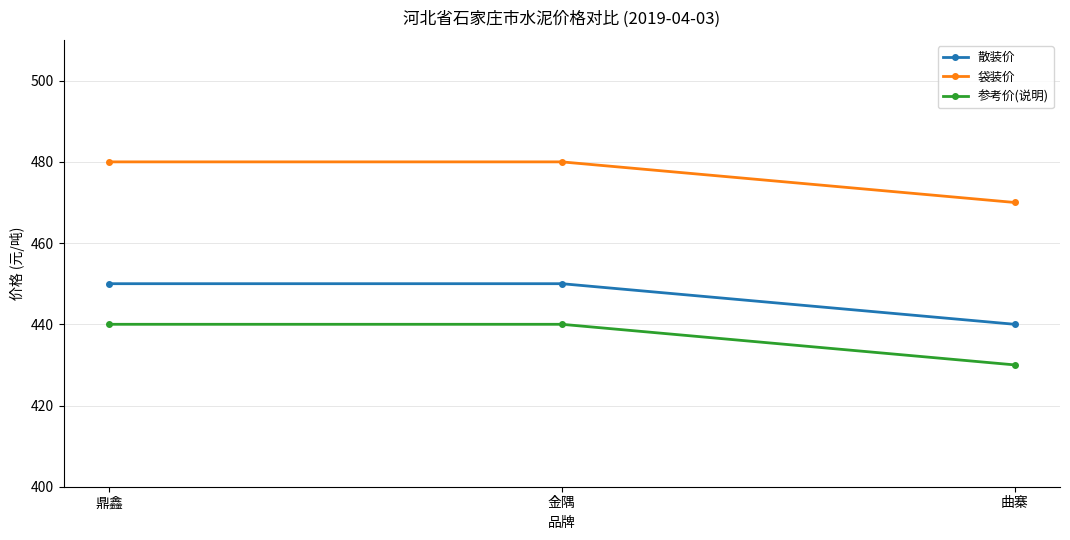

What is the total value across all series at 曲寨?

1340